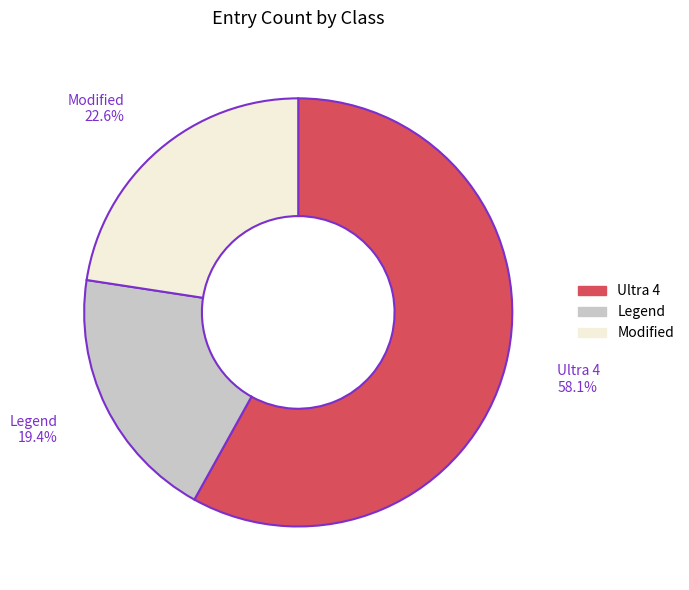

What percentage is NOT represented by Modified?

77.4%